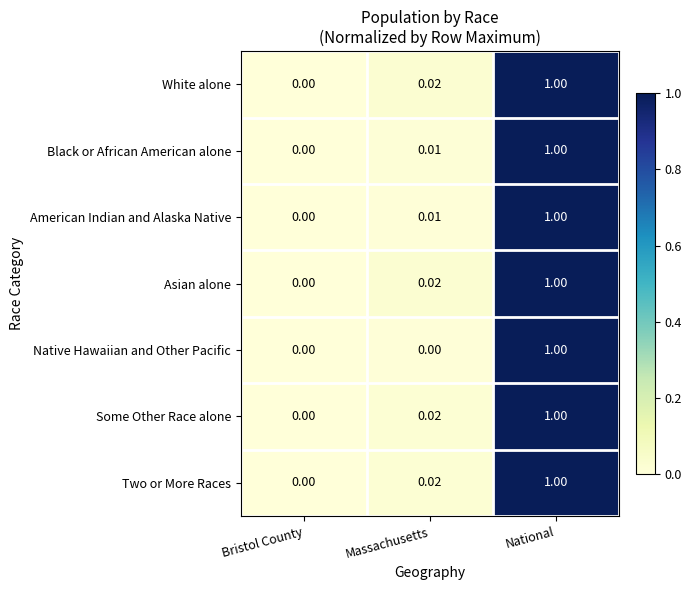

At which category is the sum across all series the highest?

National